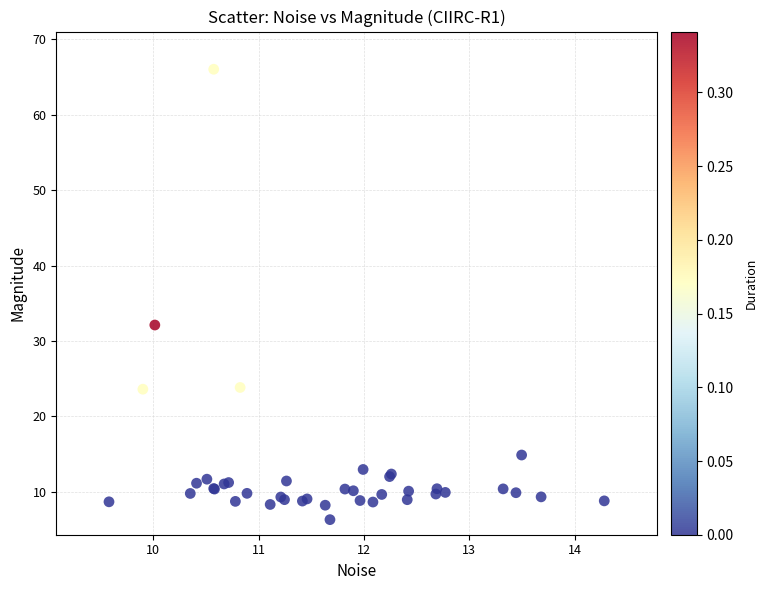

What Y value in the scatter plot is closest to 36?

32.1